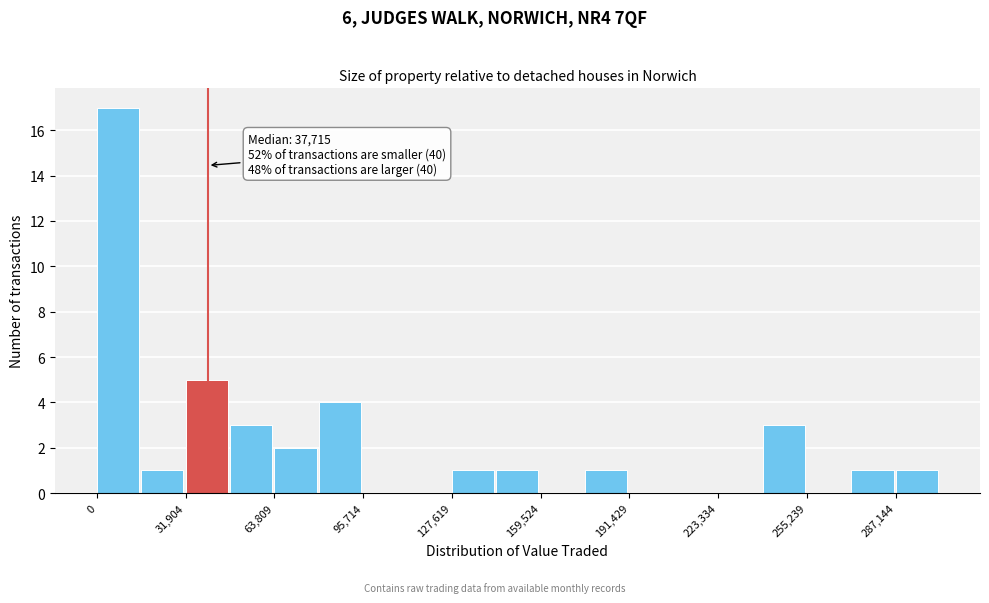

Around what value on the x-axis is the tallest bar? Give the approximate position of its centre, as read against the axis.

10000